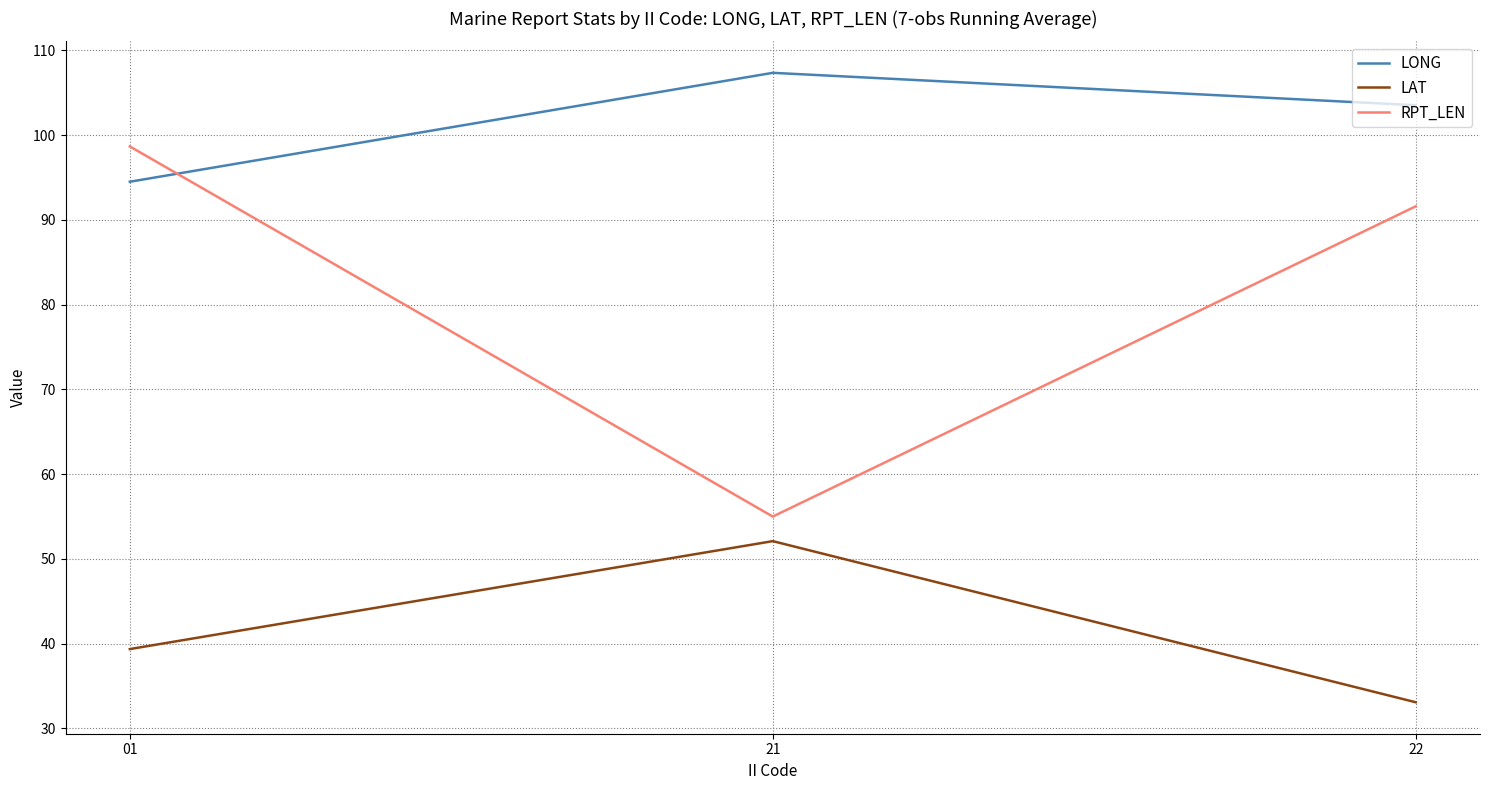

What is the average value of the LONG series?

101.8